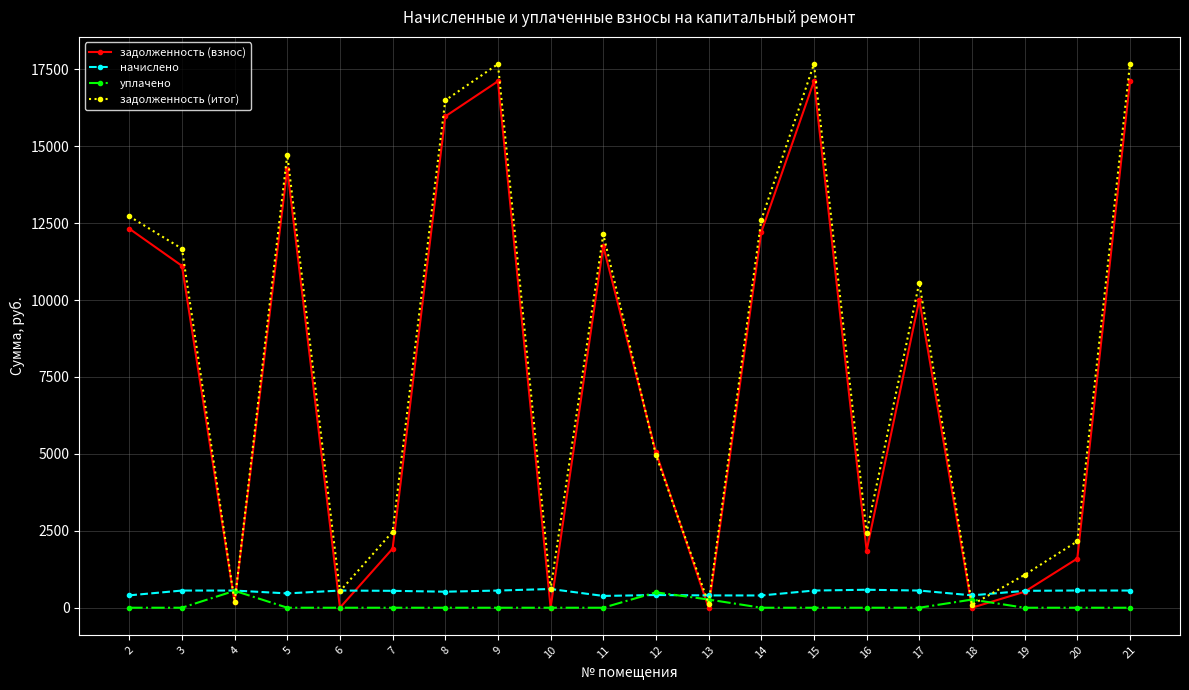

How many interior local peaks does the задолженность (взнос) series have?

5